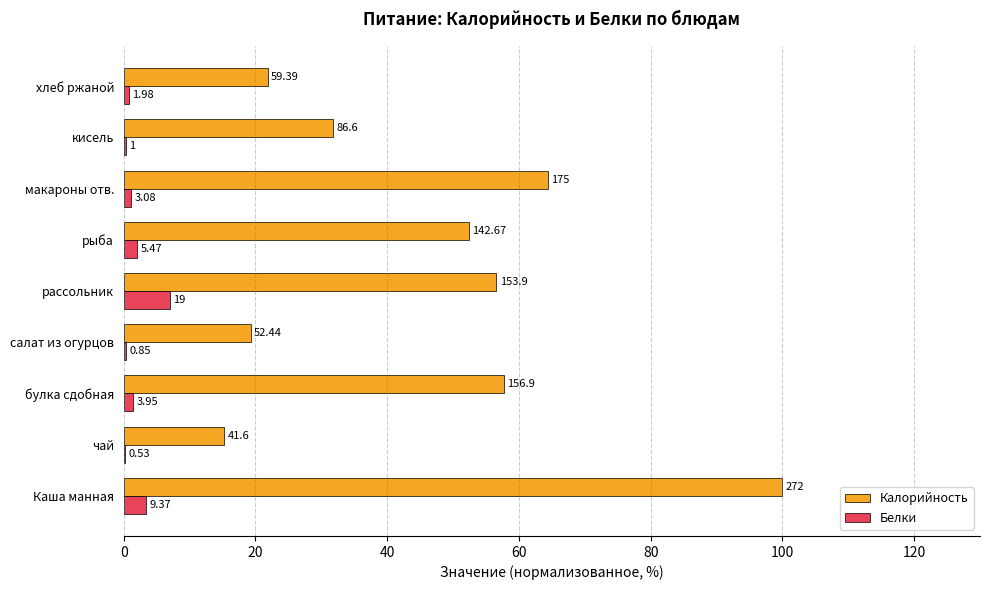

What is the difference between the maximum and minimum values in the Калорийность series?

84.7